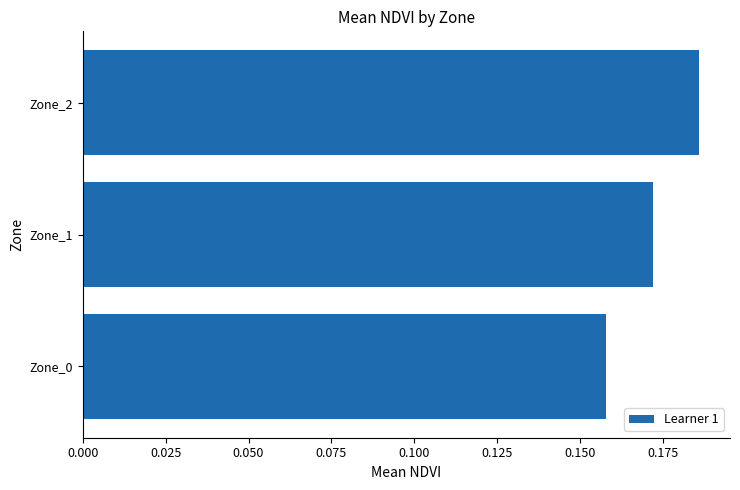

The chart shows a value of 0.1 at Zone_0. True or false?

False